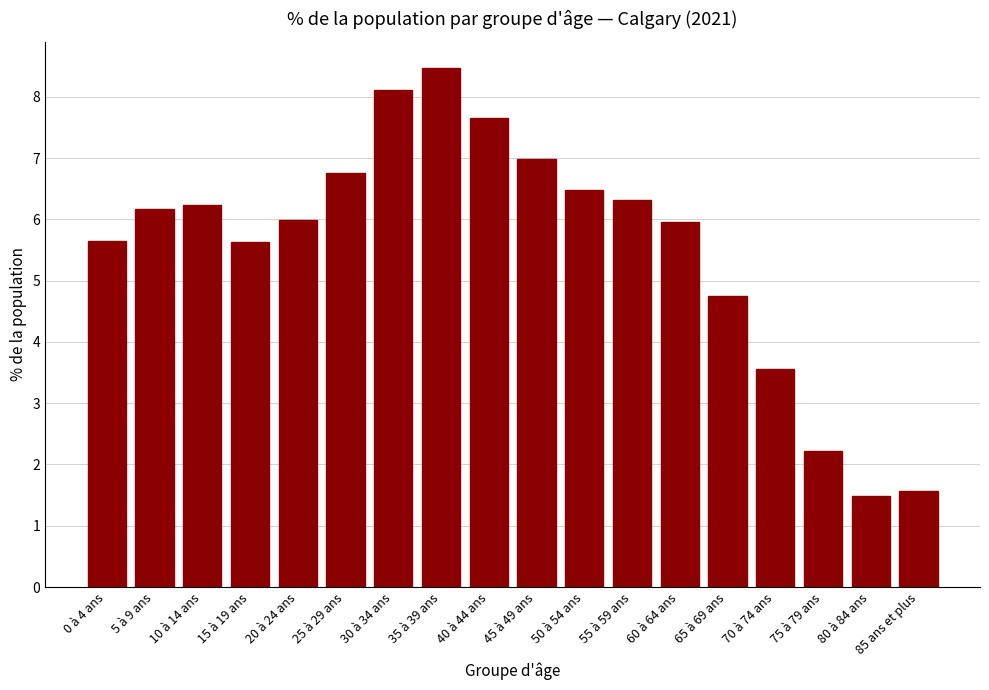

What is the value of the 8th bar from the left?

8.5